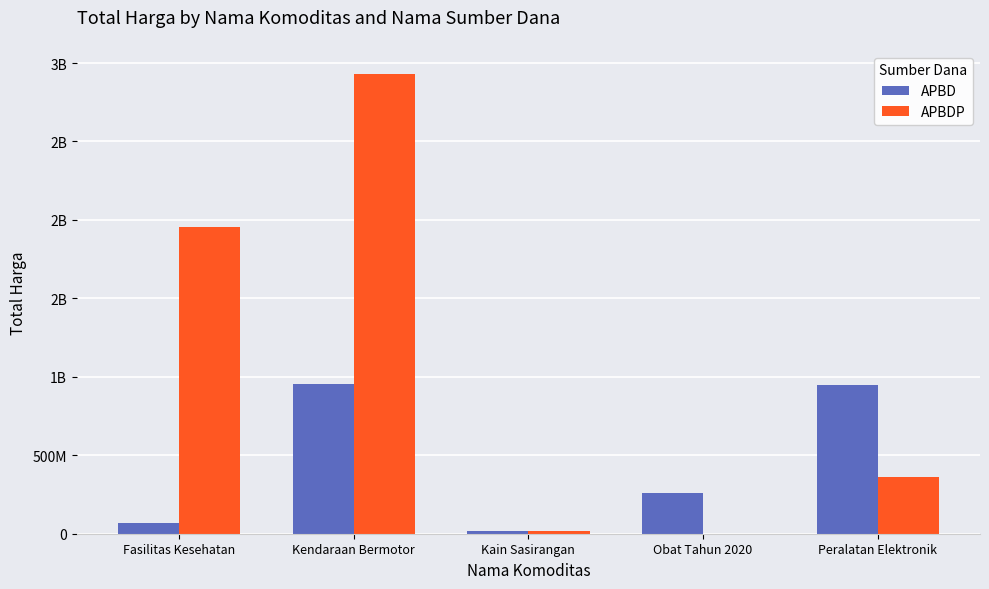

What is the sum of the APBD values at Kain Sasirangan and Fasilitas Kesehatan?

85919075